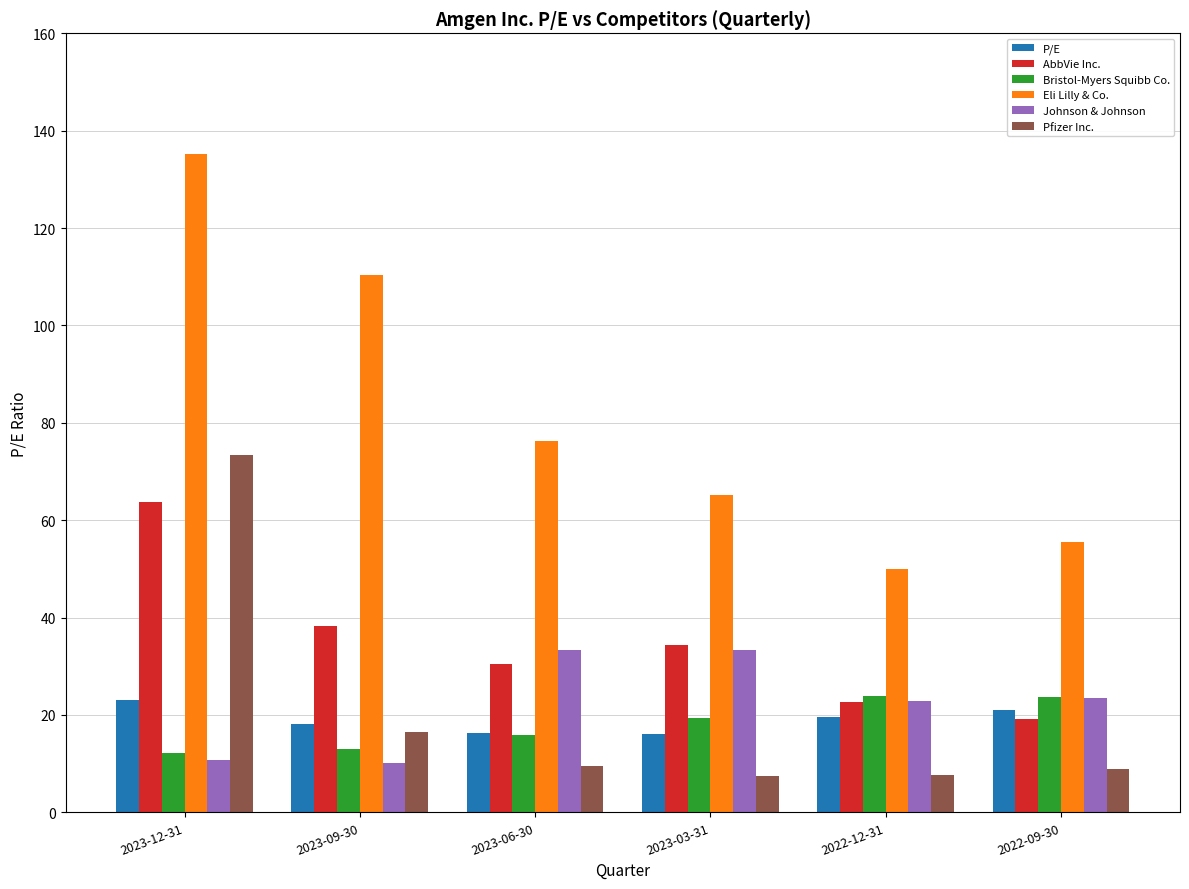

What is the difference between the Bristol-Myers Squibb Co. values at 2023-09-30 and 2023-12-31?

0.7